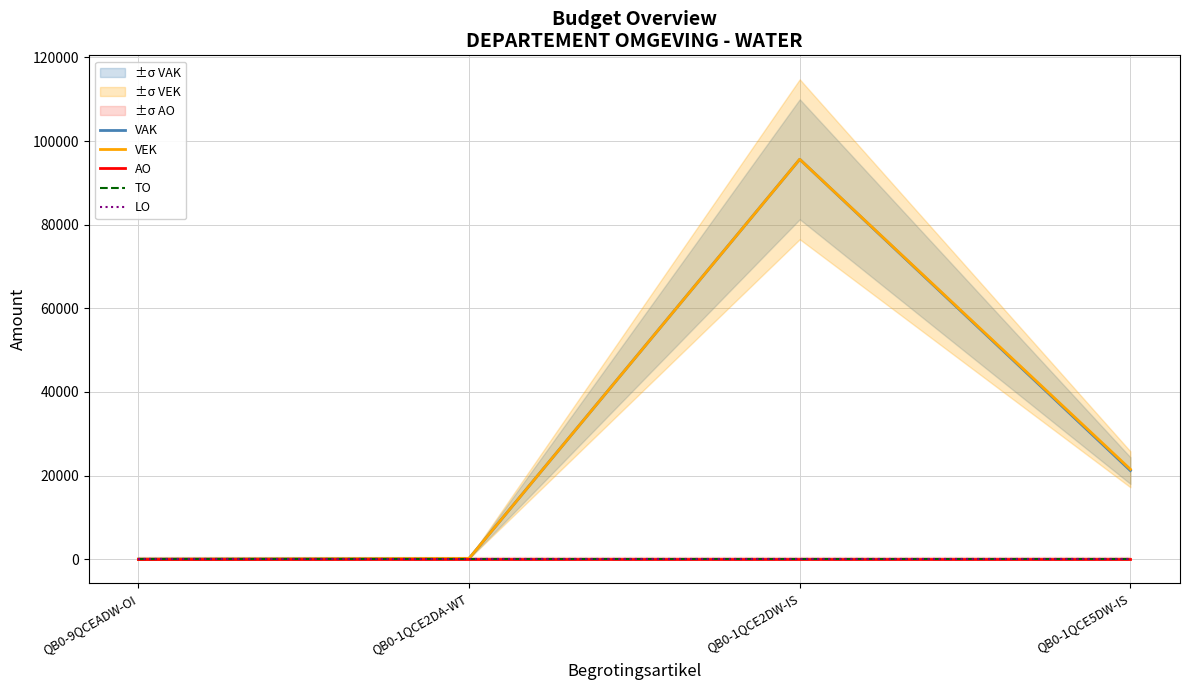

Reading right to left, extract all data points from this chart.

VAK: QB0-1QCE5DW-IS=21187	QB0-1QCE2DW-IS=95640	QB0-1QCE2DA-WT=178	QB0-9QCEADW-OI=0
VEK: QB0-1QCE5DW-IS=21488	QB0-1QCE2DW-IS=95640	QB0-1QCE2DA-WT=178	QB0-9QCEADW-OI=0
AO: QB0-1QCE5DW-IS=0	QB0-1QCE2DW-IS=0	QB0-1QCE2DA-WT=0	QB0-9QCEADW-OI=0
TO: QB0-1QCE5DW-IS=0	QB0-1QCE2DW-IS=0	QB0-1QCE2DA-WT=0	QB0-9QCEADW-OI=0
LO: QB0-1QCE5DW-IS=0	QB0-1QCE2DW-IS=0	QB0-1QCE2DA-WT=0	QB0-9QCEADW-OI=0